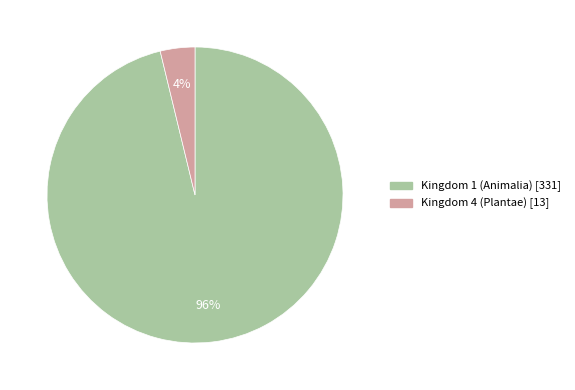

Is there any slice that represents more than half of the pie?

Yes